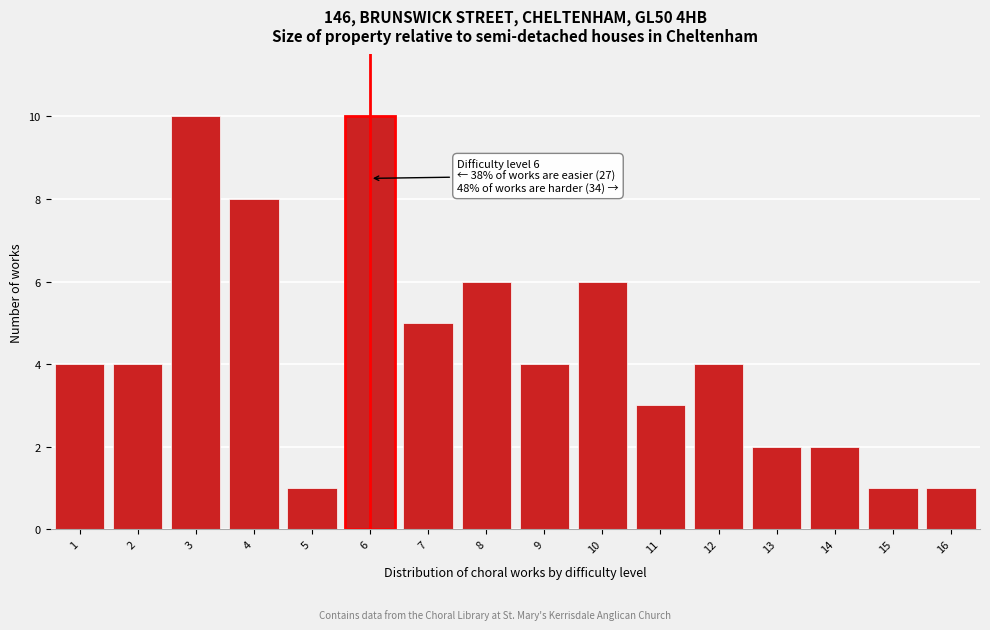

Reading left to right, what are all the values shown in this chart?

4	4	10	8	1	10	5	6	4	6	3	4	2	2	1	1